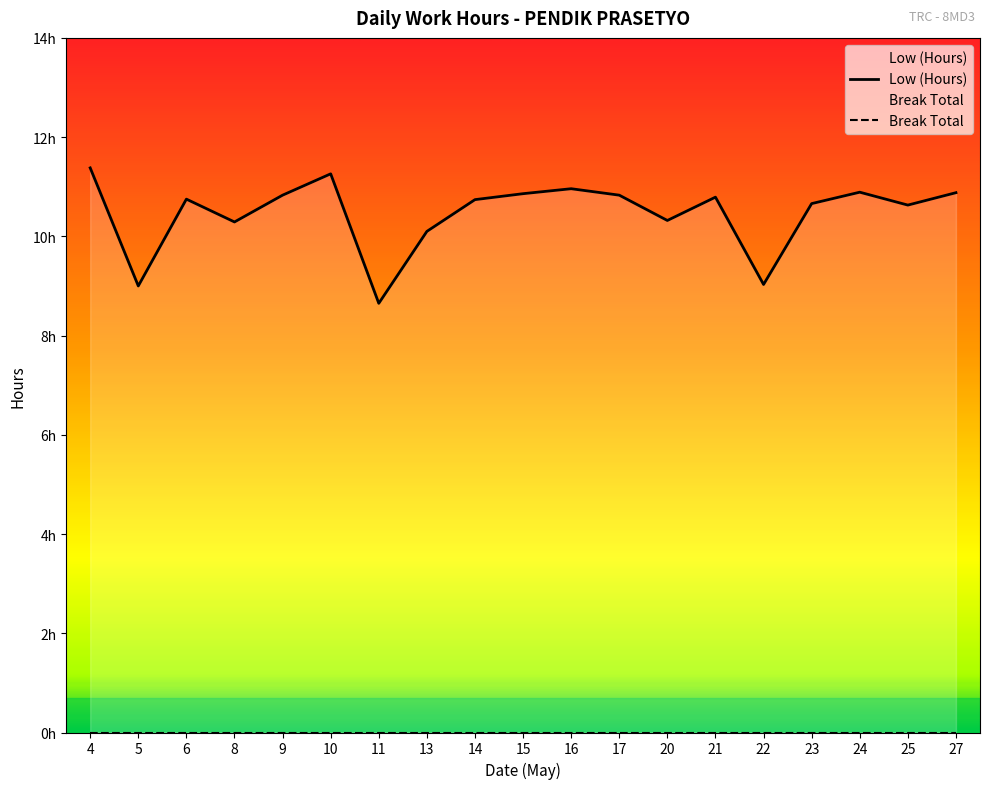

What is the average value?

10.5